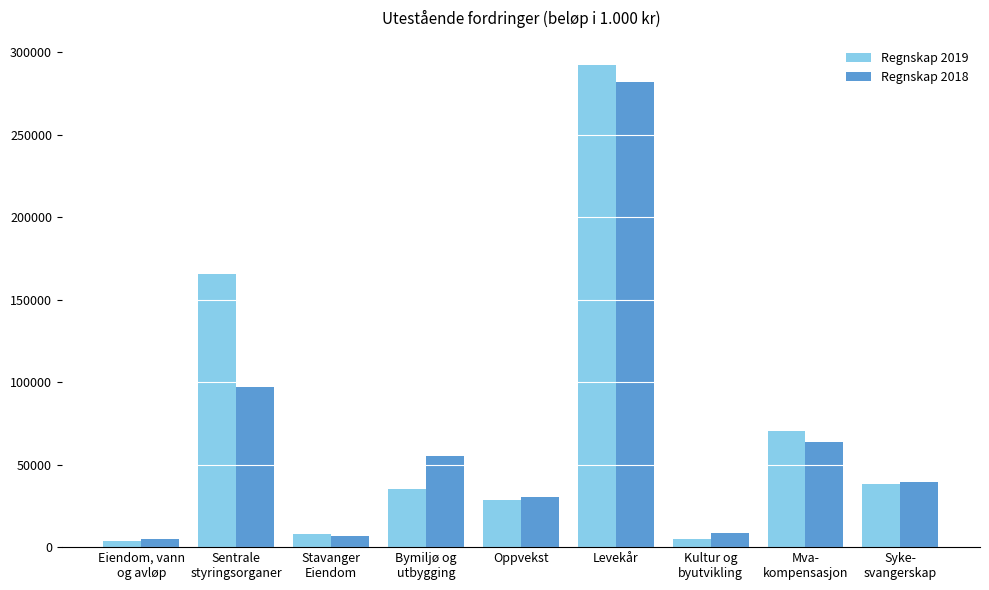

What is the sum of all Regnskap 2019 values?

647435.3